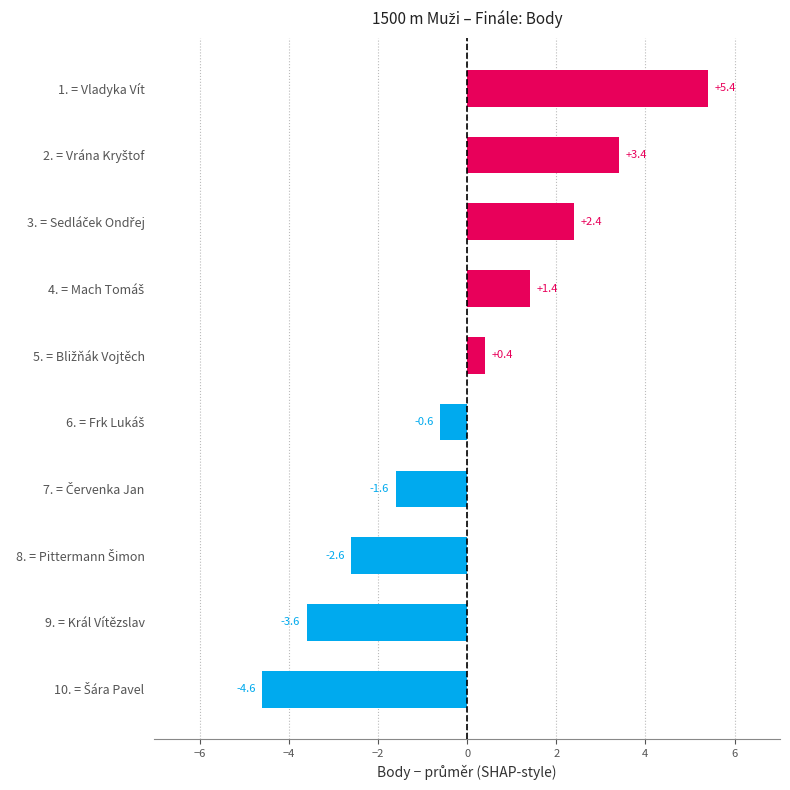

Which category has the highest value across all series?

1. = Vladyka Vít